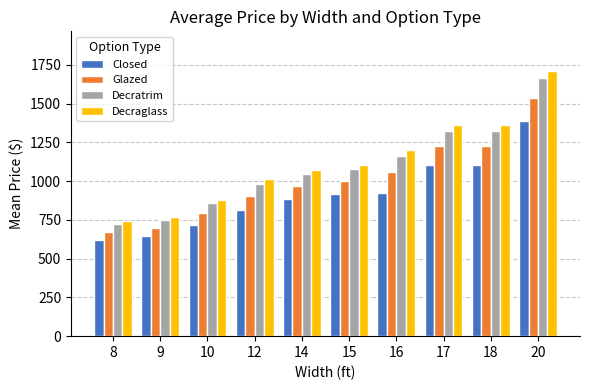

How many bars are there in total?

40